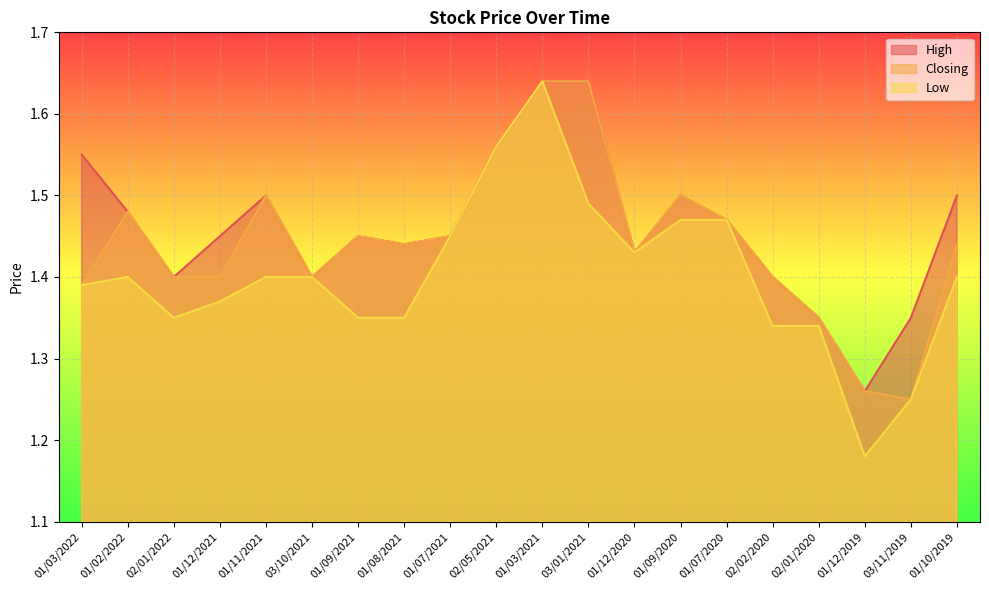

What are all the series names shown in the legend?

High, Closing, Low